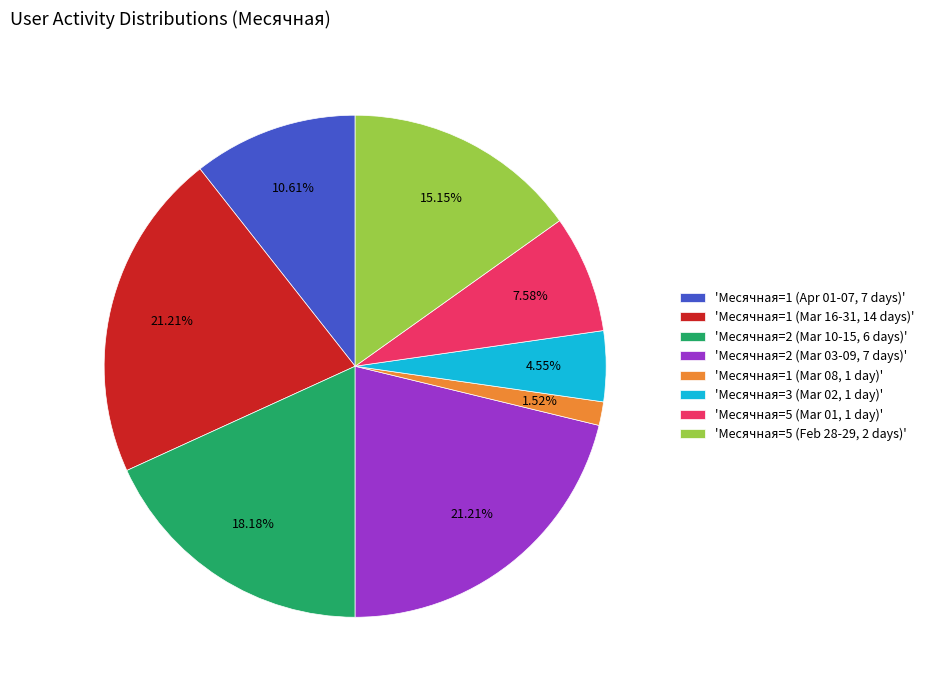

Is there any slice that represents more than half of the pie?

No